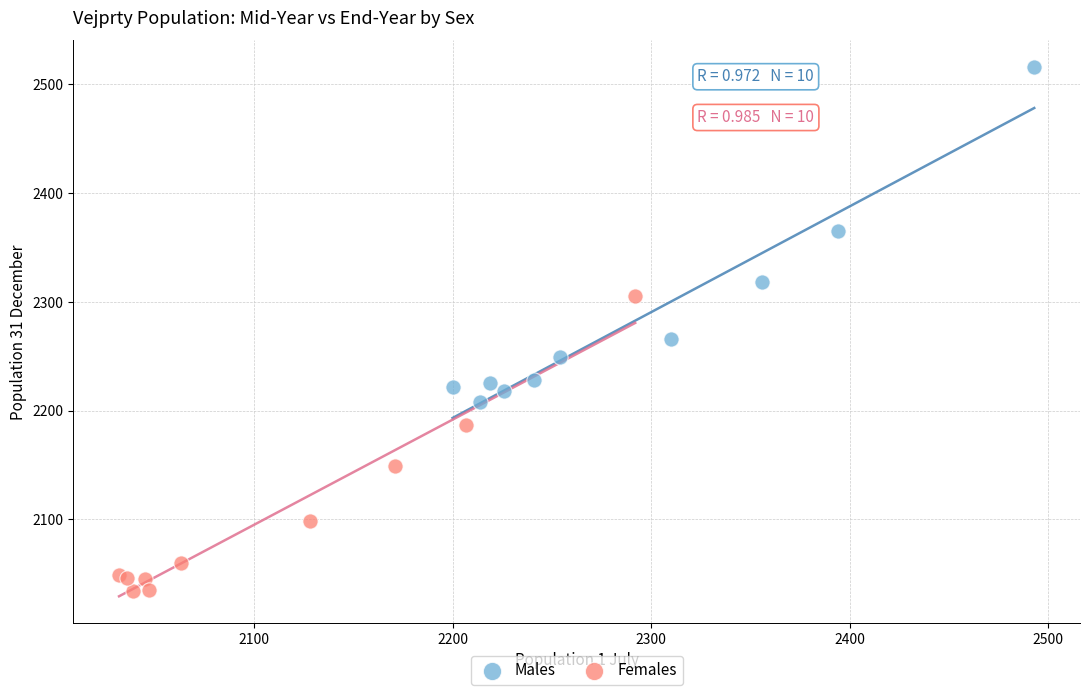

Which series has the widest spread of Y values?

Males